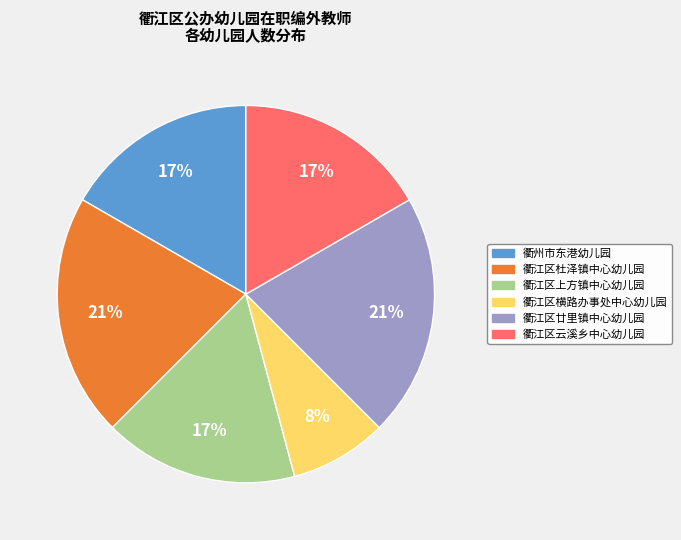

To the nearest percent, what is the average slice percentage?

17%